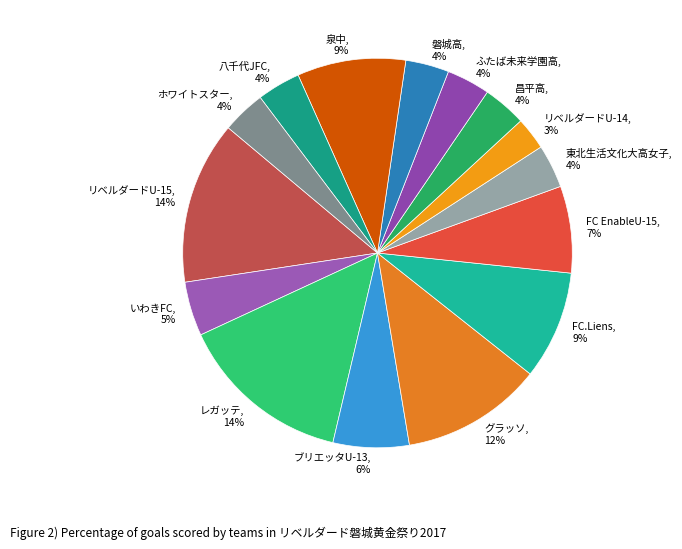

To the nearest percent, what percentage of the pie is 磐城高?

4%